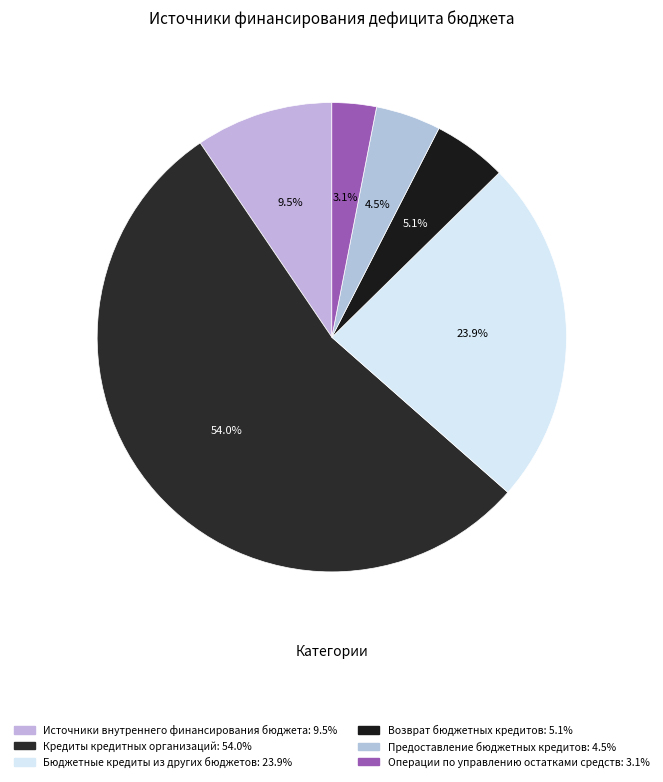

Which category has the biggest portion of the pie?

Кредиты кредитных организаций